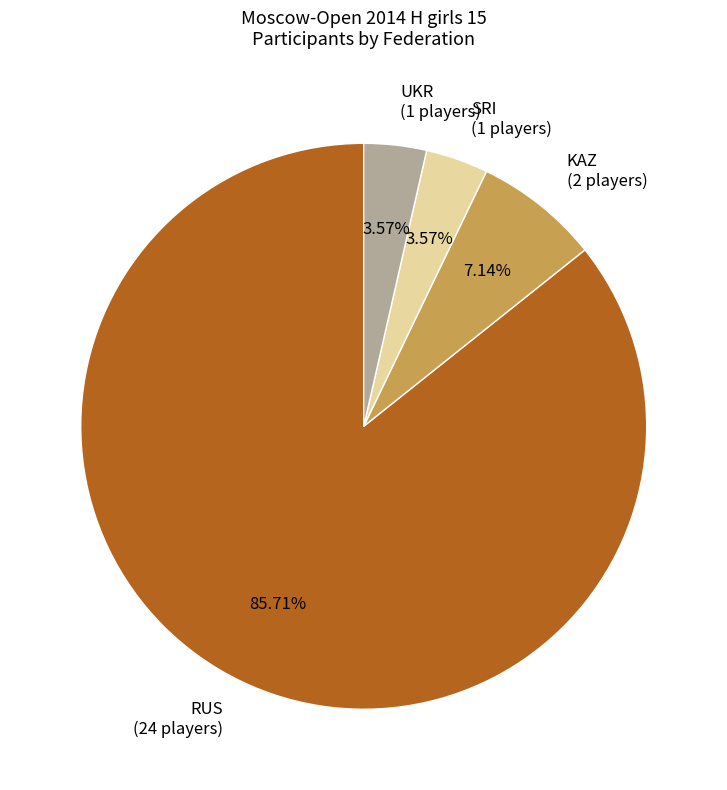

Count the number of slices in the pie.

4